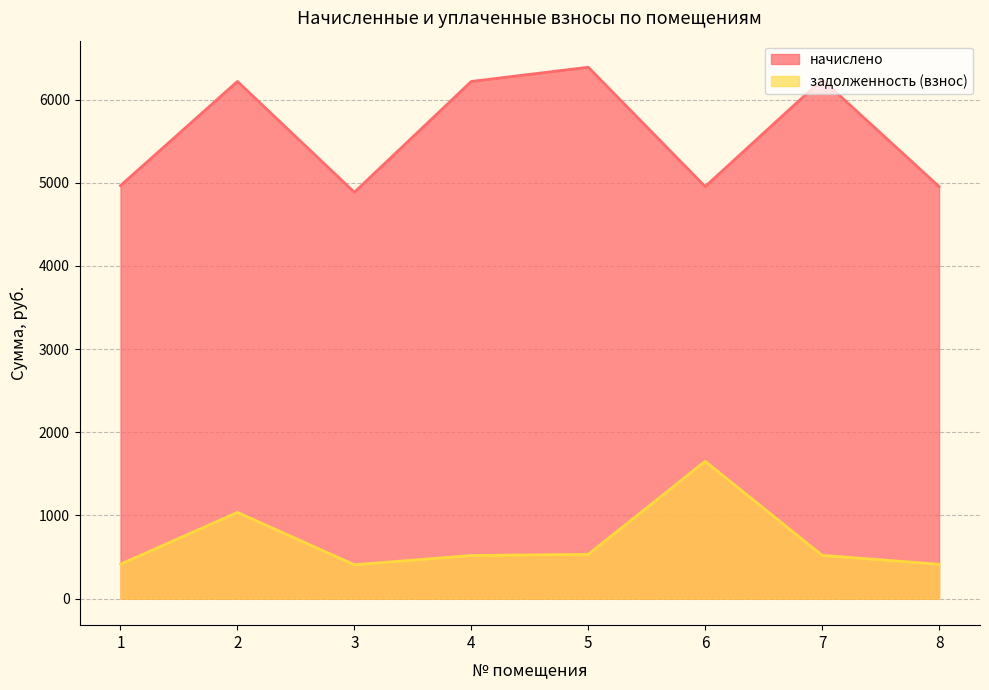

List the series in order of their overall mean, lowest first.

задолженность (взнос), начислено